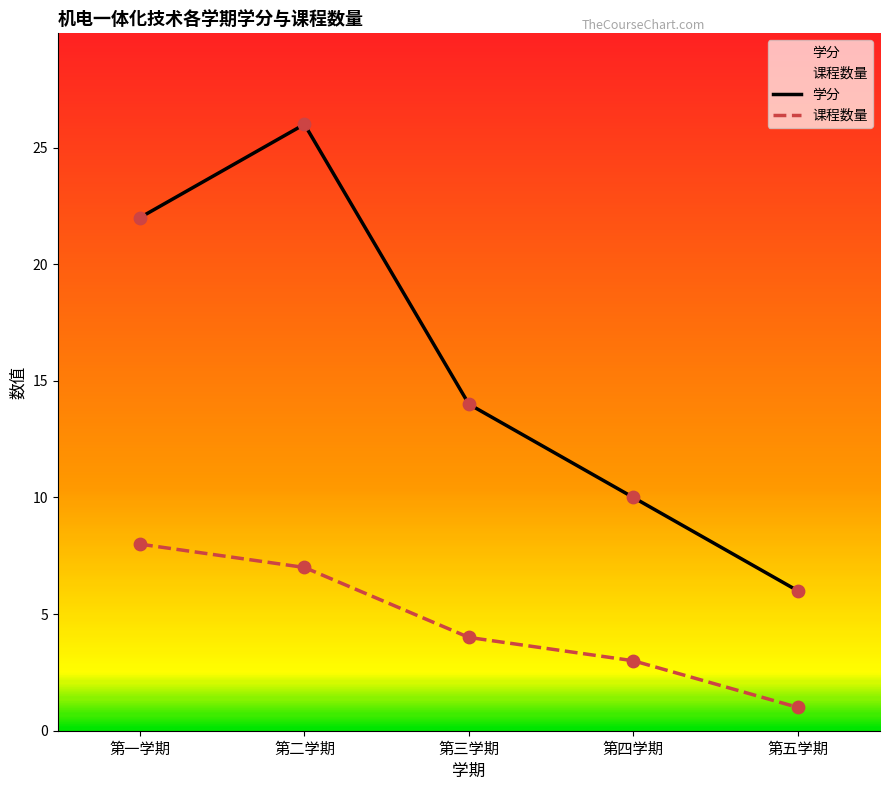

What are all the series names shown in the legend?

学分, 课程数量